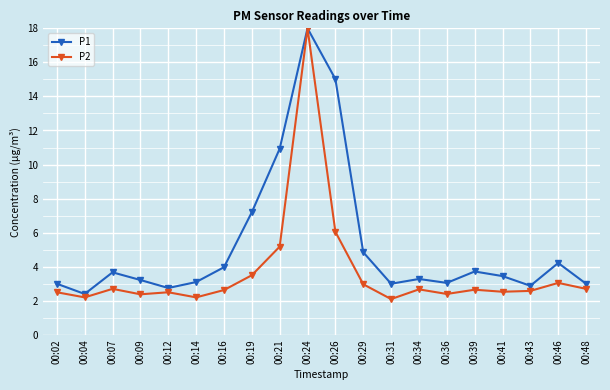

How many data points does each series have?

20